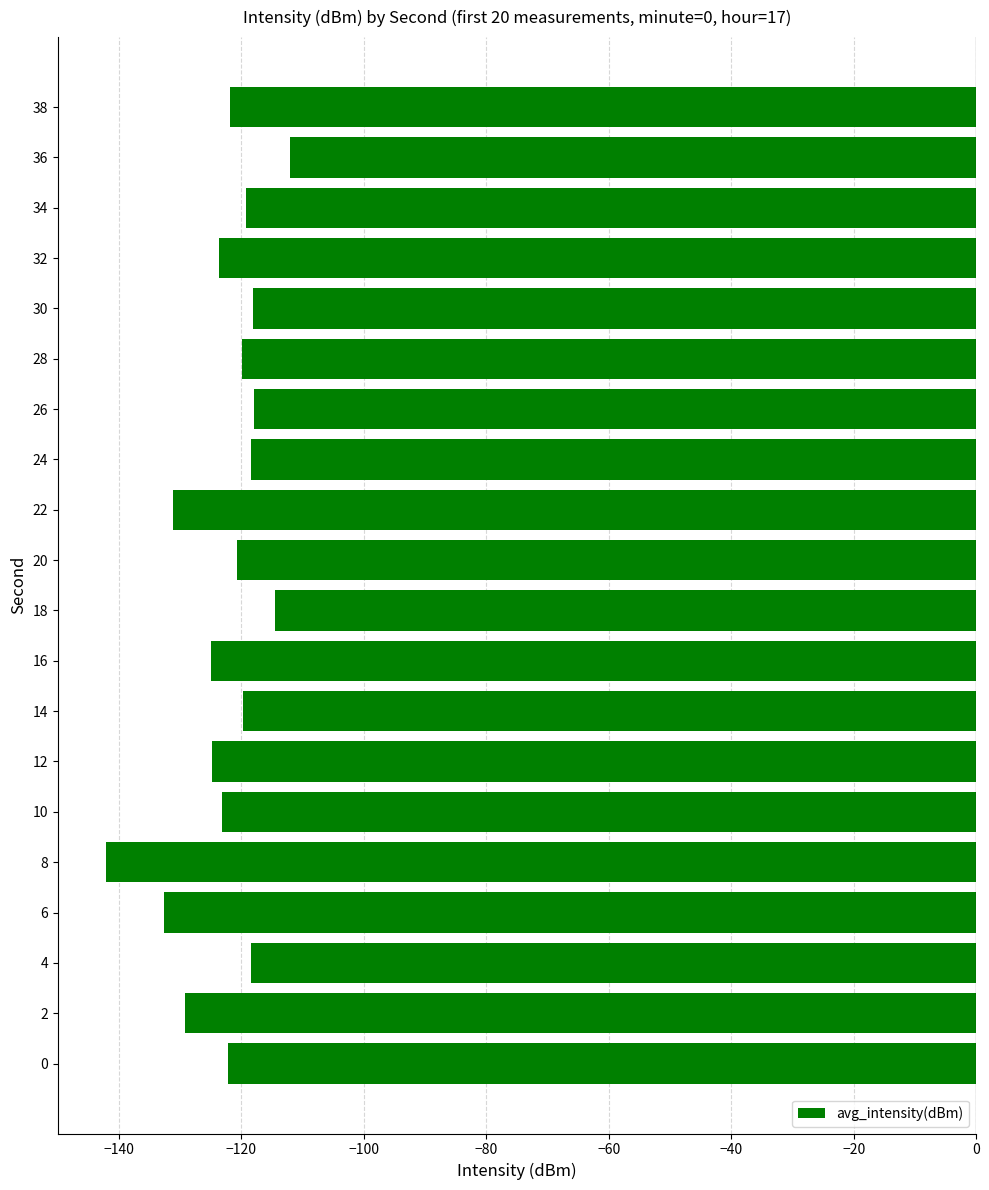

Read the value at 36.

-112.0